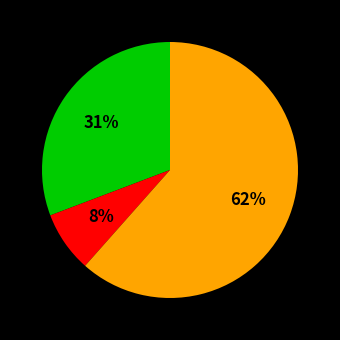

To the nearest percent, what is the average slice percentage?

33%